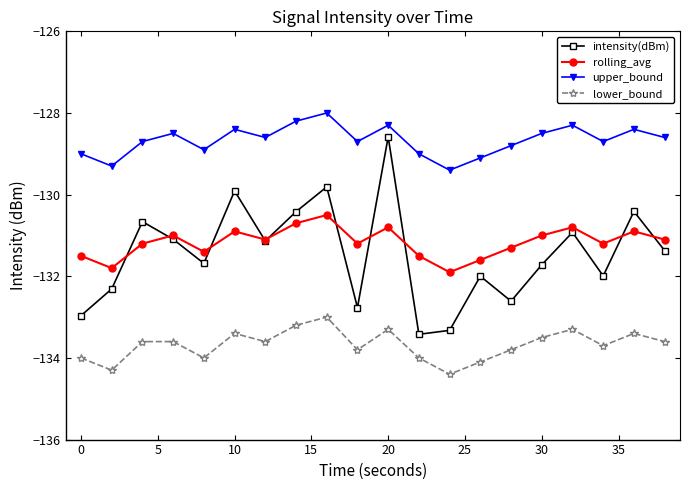

Does the chart display data point markers on the line(s)?

Yes